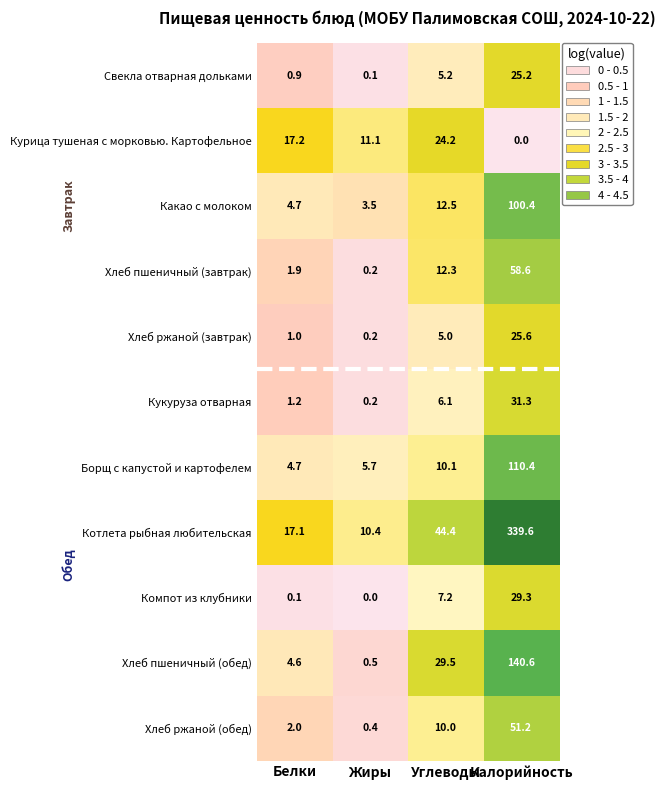

Which series has the largest total across all categories?

Котлета рыбная любительская